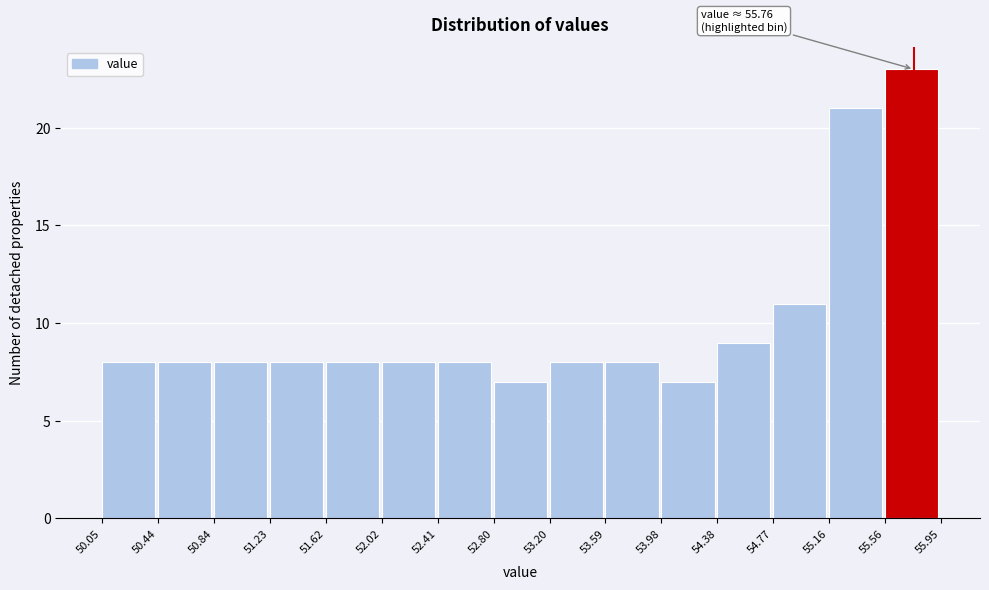

Over which range of the x-axis is the bar tallest?

55.56 to 55.95